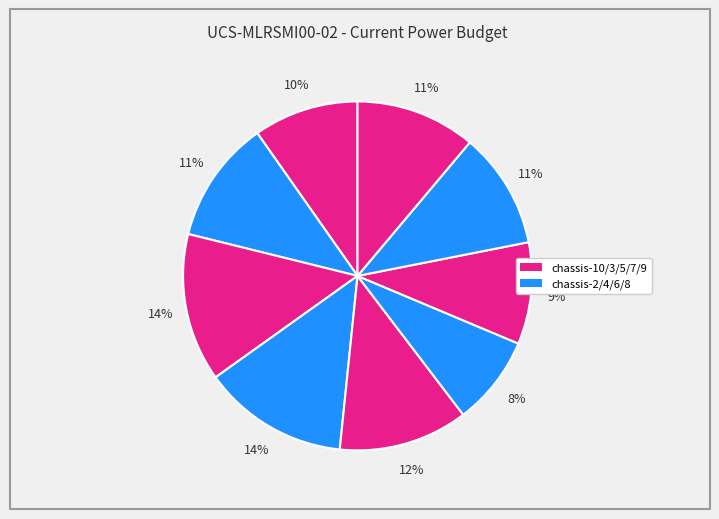

Count the number of slices in the pie.

9